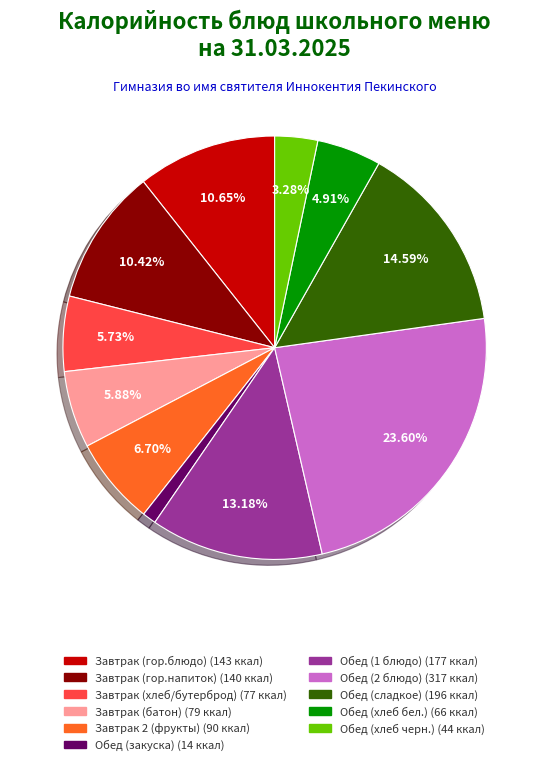

How many slices are in this pie chart?

11